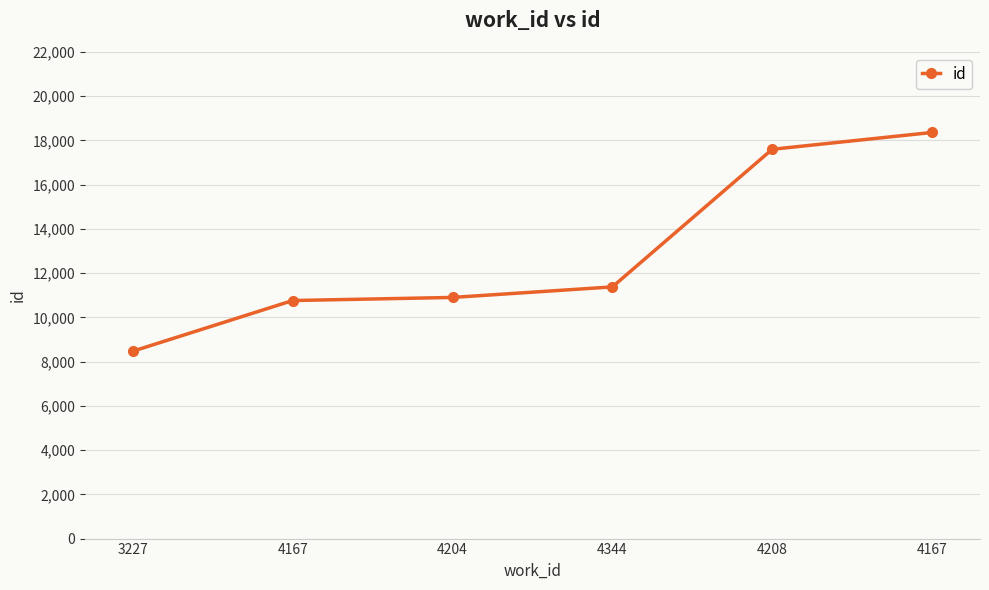

How many lines are shown in the chart?

1